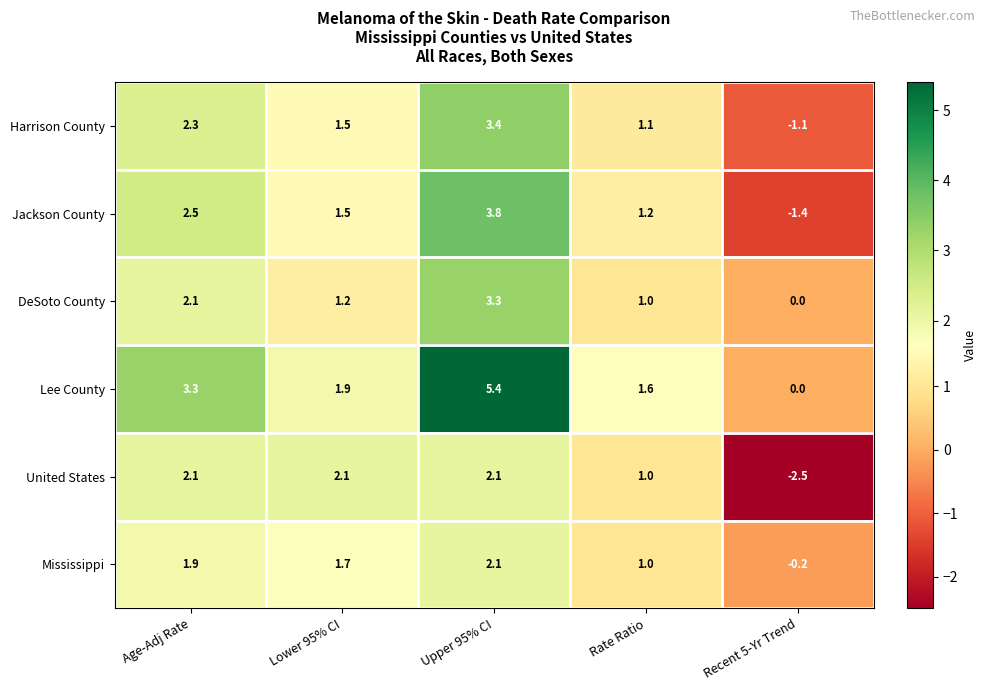

Which series has the widest spread of values?

Lee County